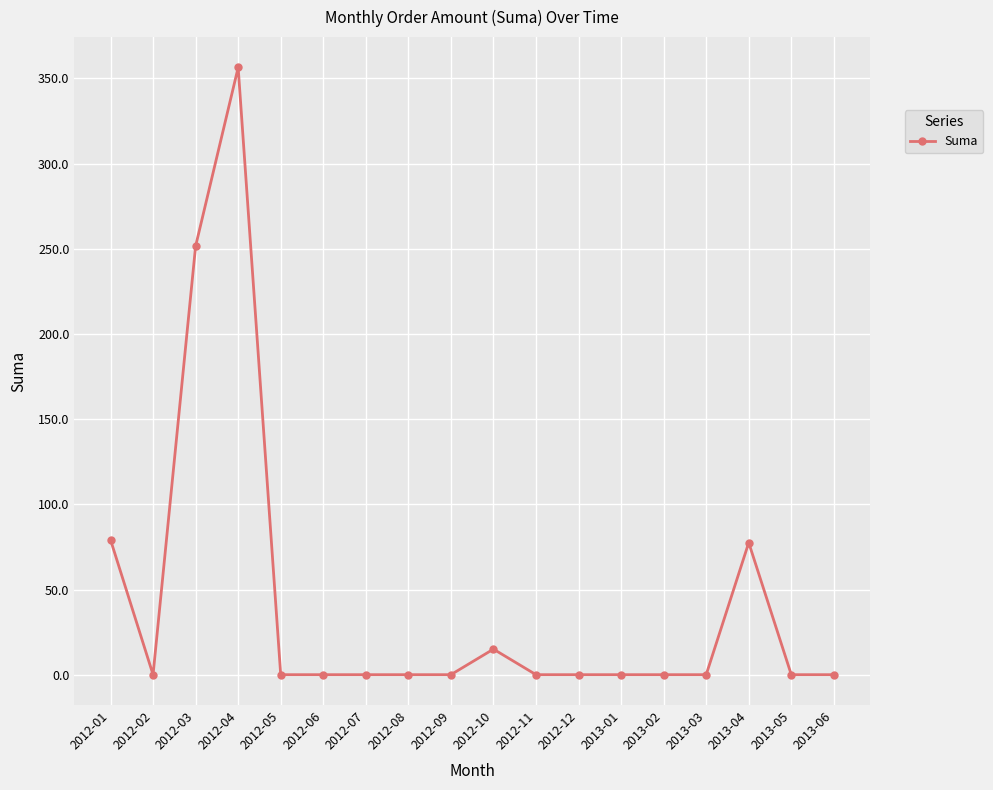

At which category does the data reach its first local peak?

2012-04